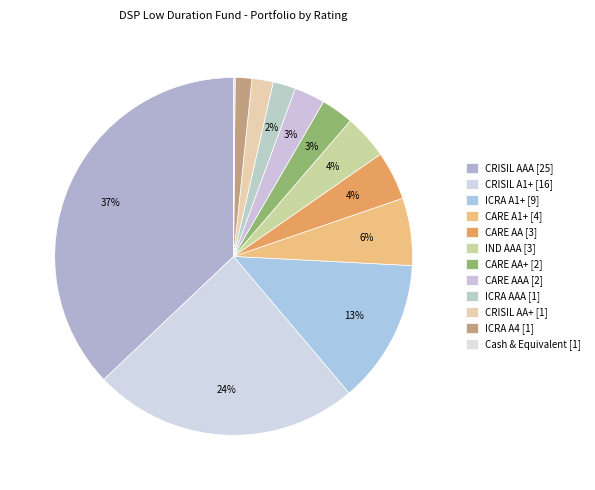

How many segments does this pie chart have?

12